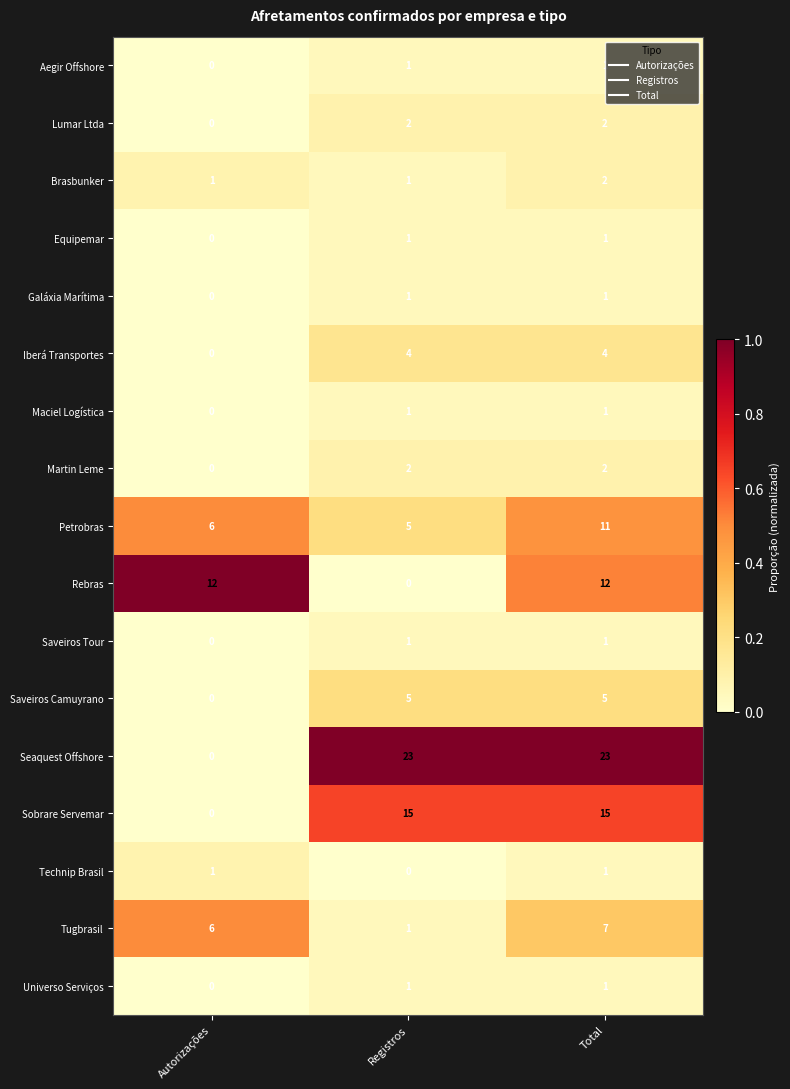

At which category is the sum across all series the highest?

Total